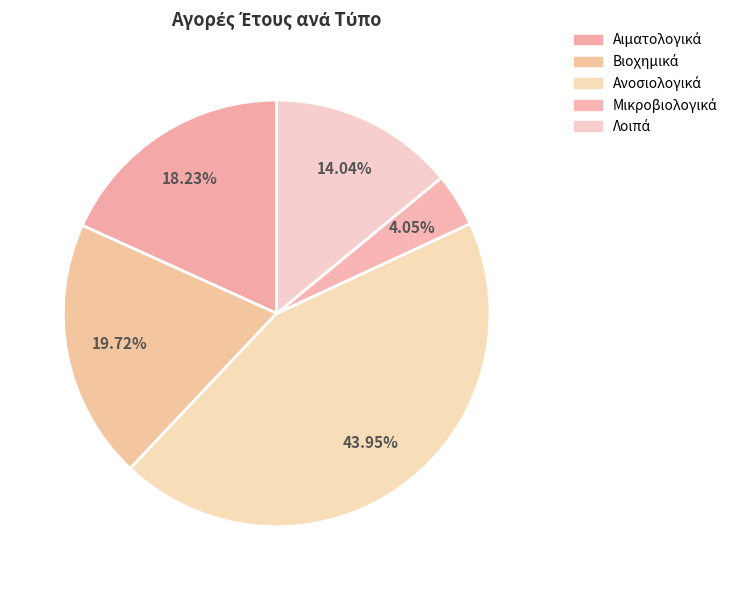

How many segments does this pie chart have?

5